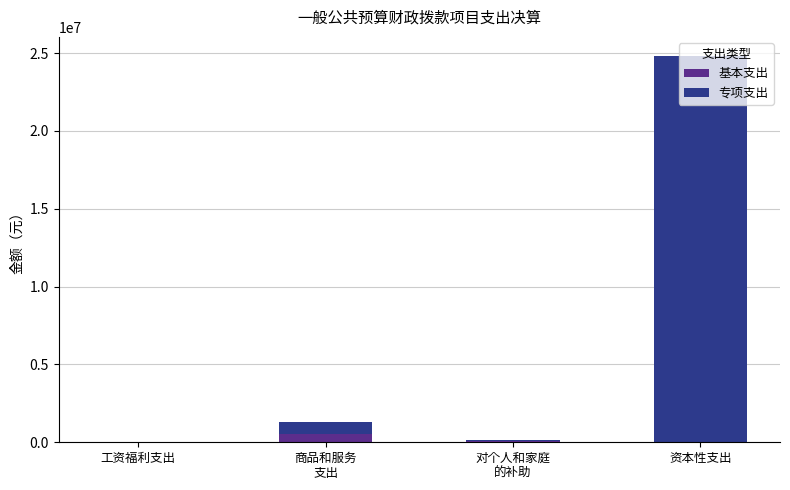

Count the number of categories in the chart.

4